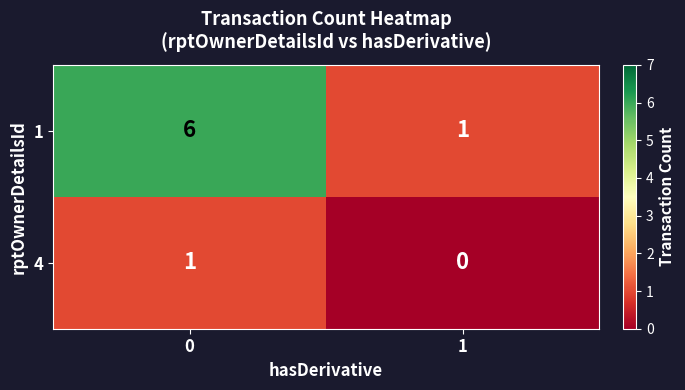

What is the greatest value displayed?

6